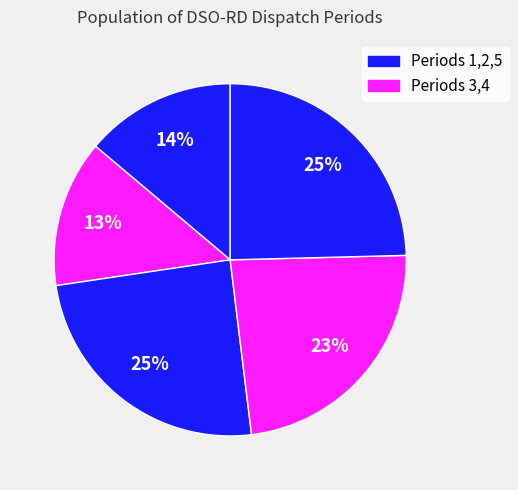

Is there any slice that represents more than half of the pie?

No